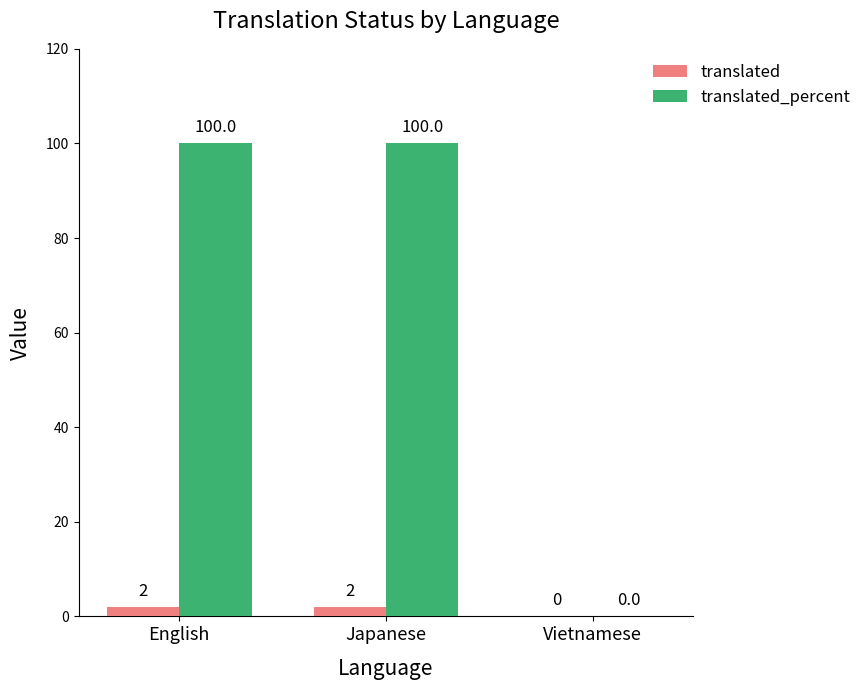

The value of translated_percent at Japanese is 100. True or false?

True